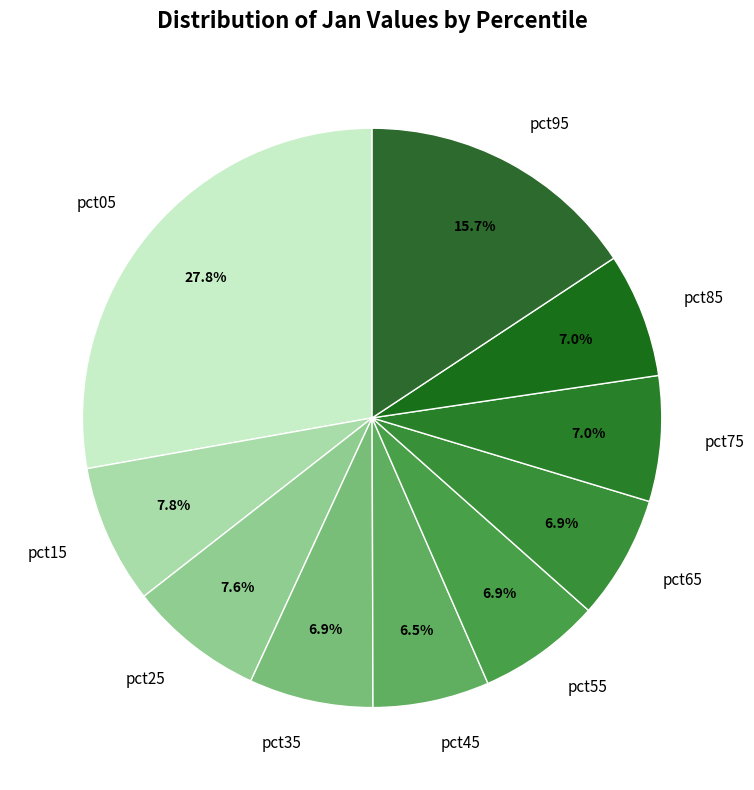

How many segments does this pie chart have?

10